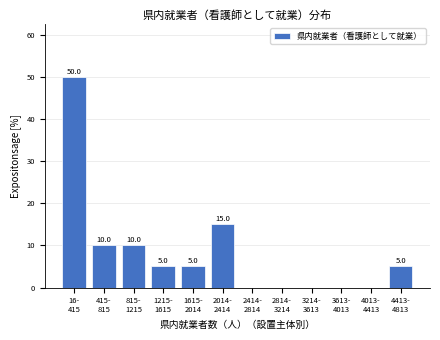

What is the greatest value displayed?

50